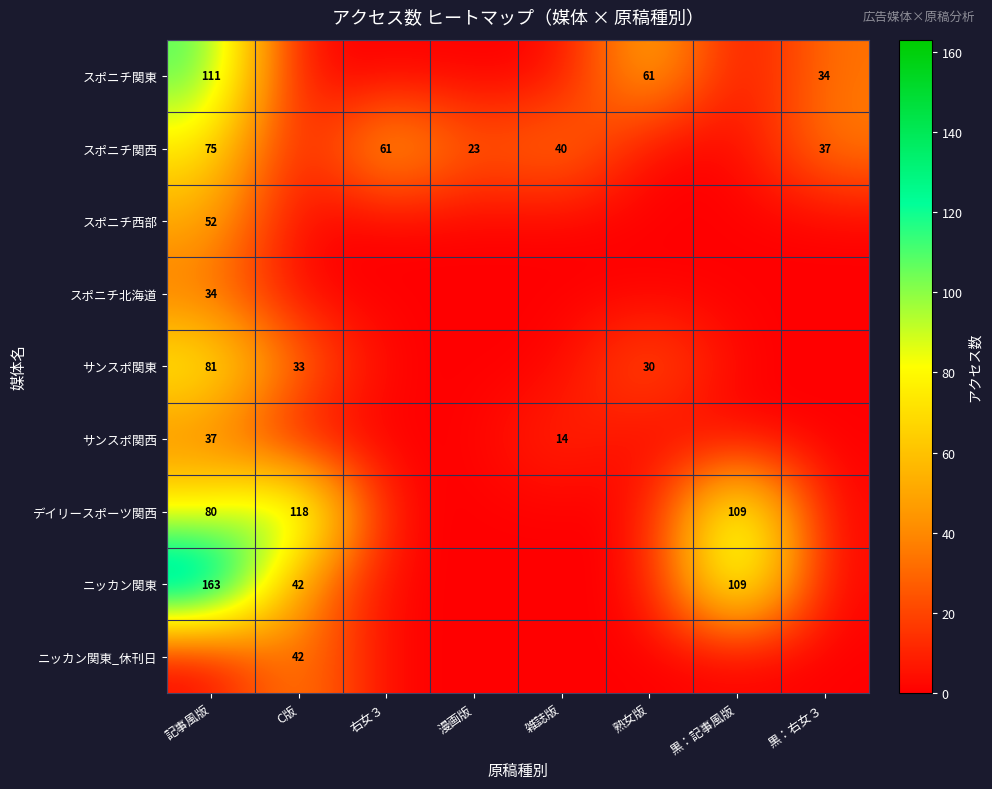

Is the value of ニッカン関東 at 黒：記事風版 greater than the value of サンスポ関西 at 記事風版?

Yes